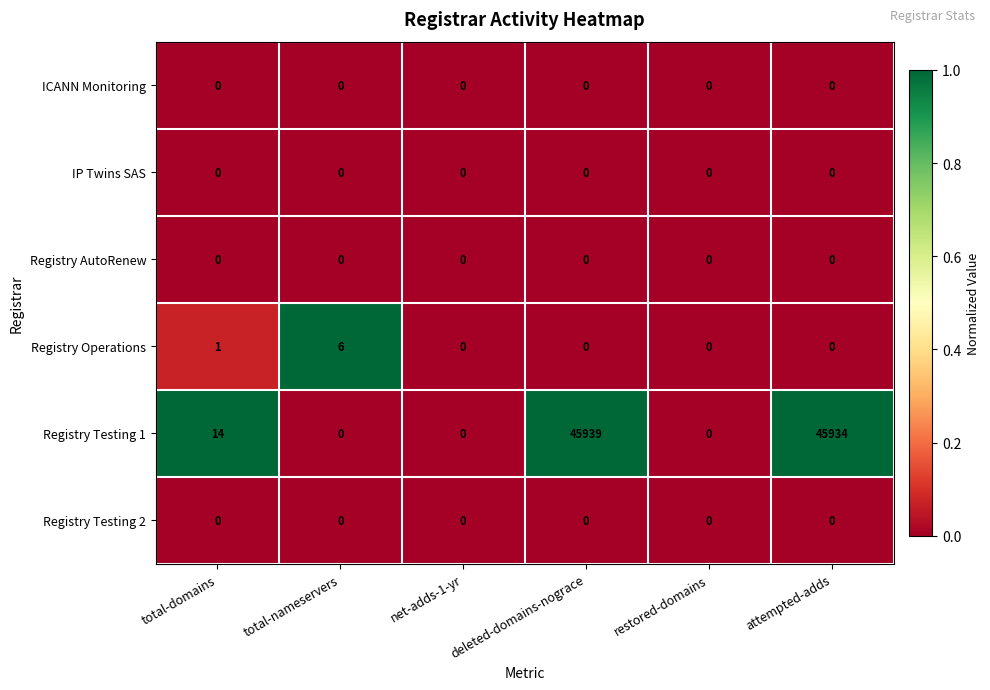

Which series has the largest total across all categories?

Registry Testing 1